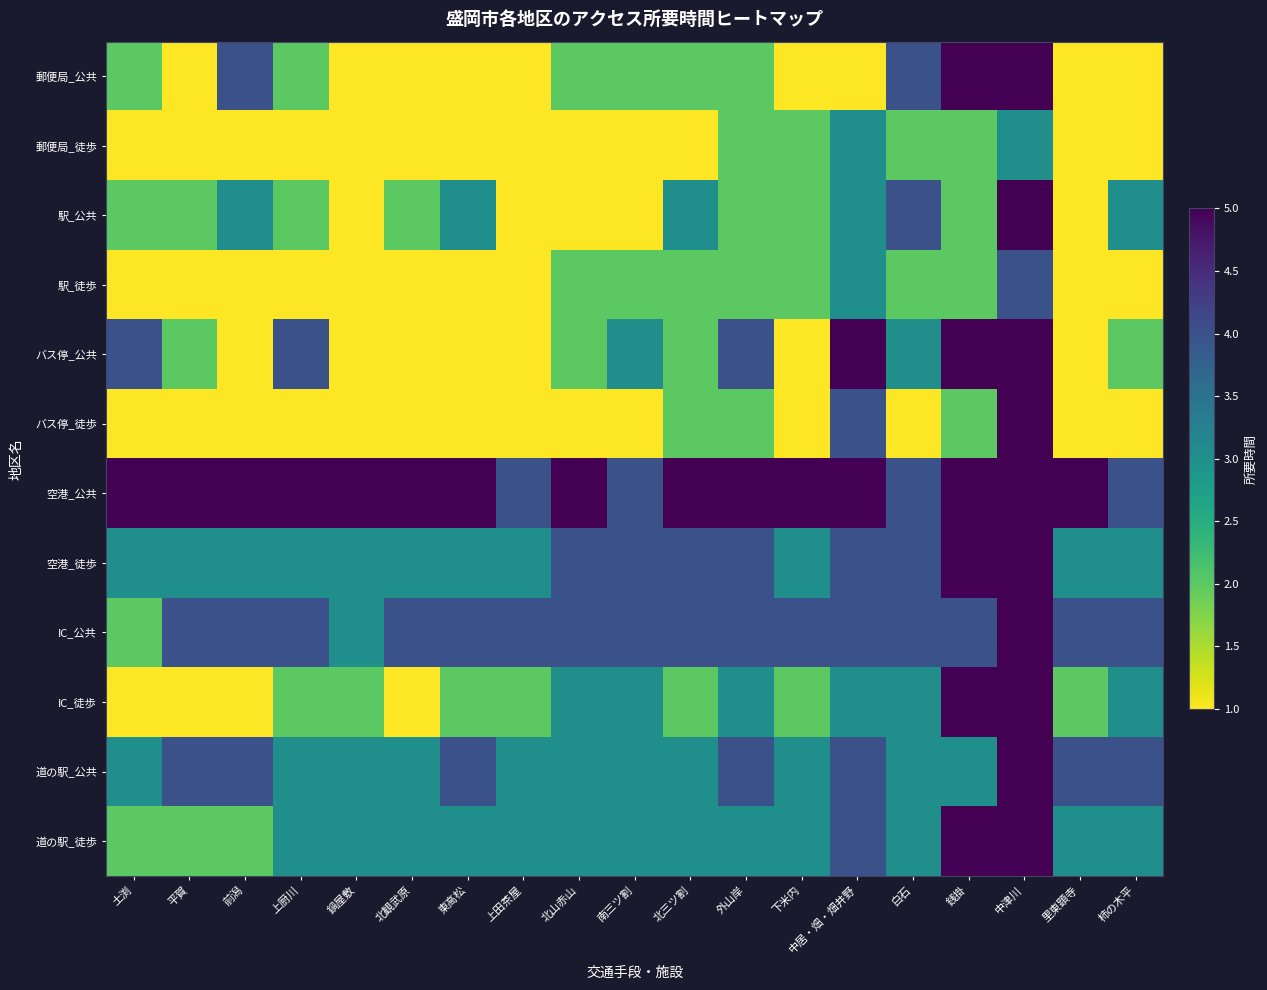

Reading left to right, transcribe all the data shown in this chart.

郵便局_公共: 土渕=2	平賀=1	前潟=4	上厨川=2	鍋屋敷=1	北観武原=1	東高松=1	上田茶屋=1	北山赤山=2	南三ツ割=2	北三ツ割=2	外山岸=2	下米内=1	中居・畑・畑井野=1	白石=4	銭掛=5	中津川=5	里東顕寺=1	柿の木平=1
郵便局_徒歩: 土渕=1	平賀=1	前潟=1	上厨川=1	鍋屋敷=1	北観武原=1	東高松=1	上田茶屋=1	北山赤山=1	南三ツ割=1	北三ツ割=1	外山岸=2	下米内=2	中居・畑・畑井野=3	白石=2	銭掛=2	中津川=3	里東顕寺=1	柿の木平=1
駅_公共: 土渕=2	平賀=2	前潟=3	上厨川=2	鍋屋敷=1	北観武原=2	東高松=3	上田茶屋=1	北山赤山=1	南三ツ割=1	北三ツ割=3	外山岸=2	下米内=2	中居・畑・畑井野=3	白石=4	銭掛=2	中津川=5	里東顕寺=1	柿の木平=3
駅_徒歩: 土渕=1	平賀=1	前潟=1	上厨川=1	鍋屋敷=1	北観武原=1	東高松=1	上田茶屋=1	北山赤山=2	南三ツ割=2	北三ツ割=2	外山岸=2	下米内=2	中居・畑・畑井野=3	白石=2	銭掛=2	中津川=4	里東顕寺=1	柿の木平=1
バス停_公共: 土渕=4	平賀=2	前潟=1	上厨川=4	鍋屋敷=1	北観武原=1	東高松=1	上田茶屋=1	北山赤山=2	南三ツ割=3	北三ツ割=2	外山岸=4	下米内=1	中居・畑・畑井野=5	白石=3	銭掛=5	中津川=5	里東顕寺=1	柿の木平=2
バス停_徒歩: 土渕=1	平賀=1	前潟=1	上厨川=1	鍋屋敷=1	北観武原=1	東高松=1	上田茶屋=1	北山赤山=1	南三ツ割=1	北三ツ割=2	外山岸=2	下米内=1	中居・畑・畑井野=4	白石=1	銭掛=2	中津川=5	里東顕寺=1	柿の木平=1
空港_公共: 土渕=5	平賀=5	前潟=5	上厨川=5	鍋屋敷=5	北観武原=5	東高松=5	上田茶屋=4	北山赤山=5	南三ツ割=4	北三ツ割=5	外山岸=5	下米内=5	中居・畑・畑井野=5	白石=4	銭掛=5	中津川=5	里東顕寺=5	柿の木平=4
空港_徒歩: 土渕=3	平賀=3	前潟=3	上厨川=3	鍋屋敷=3	北観武原=3	東高松=3	上田茶屋=3	北山赤山=4	南三ツ割=4	北三ツ割=4	外山岸=4	下米内=3	中居・畑・畑井野=4	白石=4	銭掛=5	中津川=5	里東顕寺=3	柿の木平=3
IC_公共: 土渕=2	平賀=4	前潟=4	上厨川=4	鍋屋敷=3	北観武原=4	東高松=4	上田茶屋=4	北山赤山=4	南三ツ割=4	北三ツ割=4	外山岸=4	下米内=4	中居・畑・畑井野=4	白石=4	銭掛=4	中津川=5	里東顕寺=4	柿の木平=4
IC_徒歩: 土渕=1	平賀=1	前潟=1	上厨川=2	鍋屋敷=2	北観武原=1	東高松=2	上田茶屋=2	北山赤山=3	南三ツ割=3	北三ツ割=2	外山岸=3	下米内=2	中居・畑・畑井野=3	白石=3	銭掛=5	中津川=5	里東顕寺=2	柿の木平=3
道の駅_公共: 土渕=3	平賀=4	前潟=4	上厨川=3	鍋屋敷=3	北観武原=3	東高松=4	上田茶屋=3	北山赤山=3	南三ツ割=3	北三ツ割=3	外山岸=4	下米内=3	中居・畑・畑井野=4	白石=3	銭掛=3	中津川=5	里東顕寺=4	柿の木平=4
道の駅_徒歩: 土渕=2	平賀=2	前潟=2	上厨川=3	鍋屋敷=3	北観武原=3	東高松=3	上田茶屋=3	北山赤山=3	南三ツ割=3	北三ツ割=3	外山岸=3	下米内=3	中居・畑・畑井野=4	白石=3	銭掛=5	中津川=5	里東顕寺=3	柿の木平=3